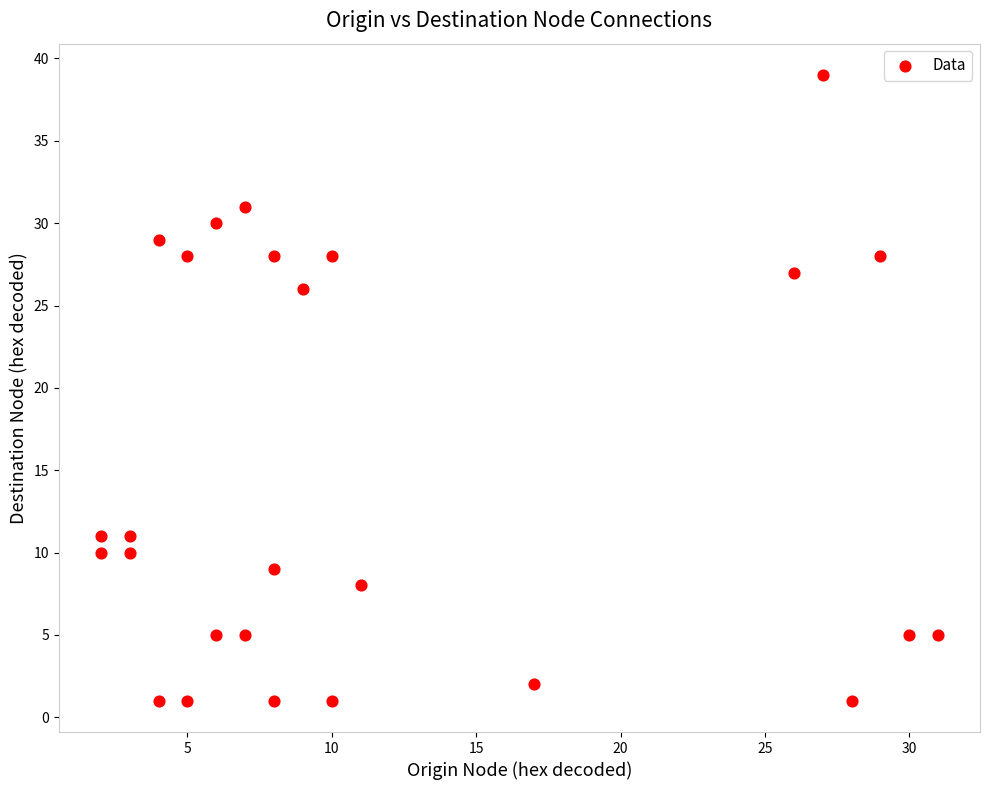

What Y value in the scatter plot is closest to 20?

26